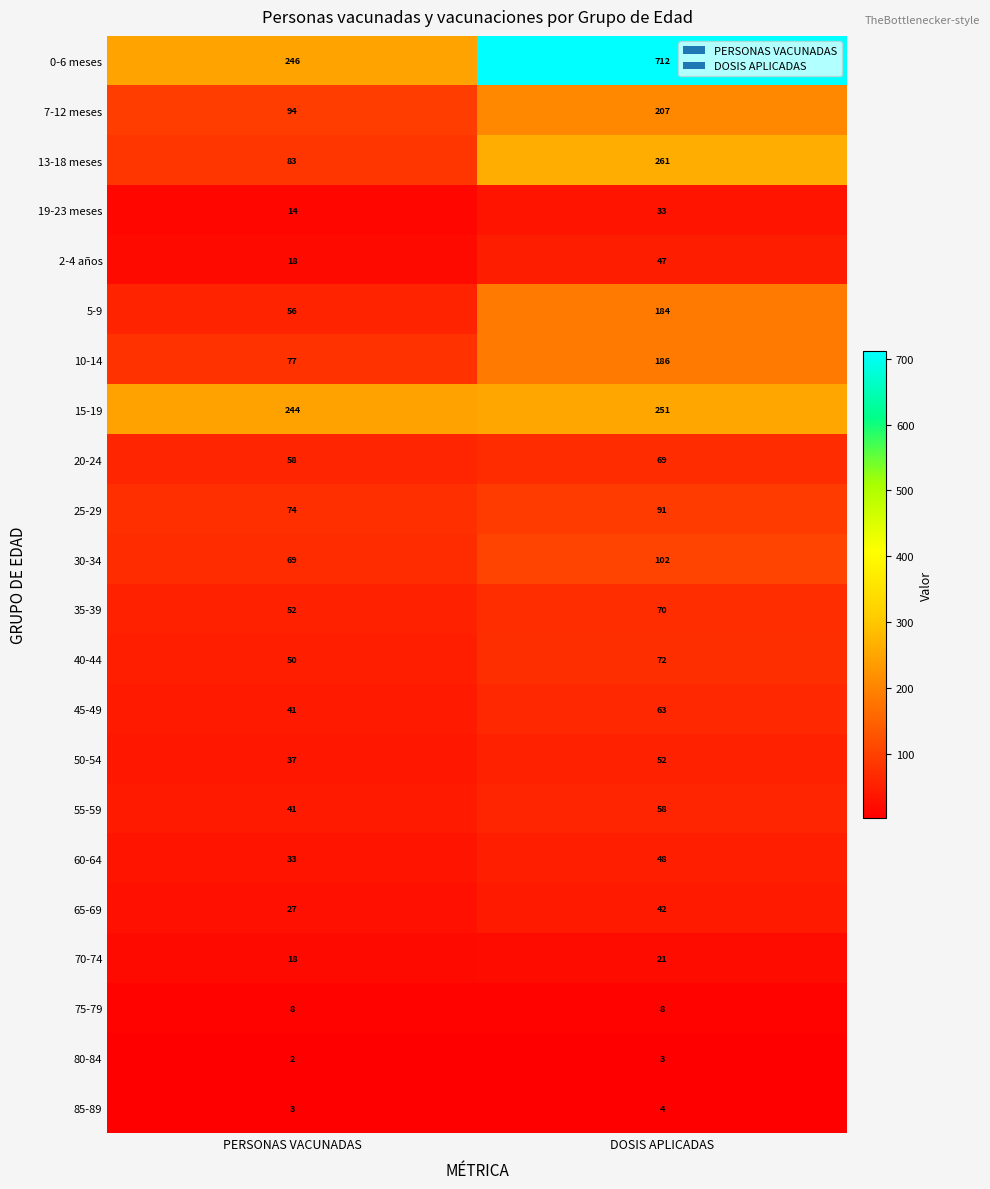

What is the approximate value of 45-49 at PERSONAS VACUNADAS?

41